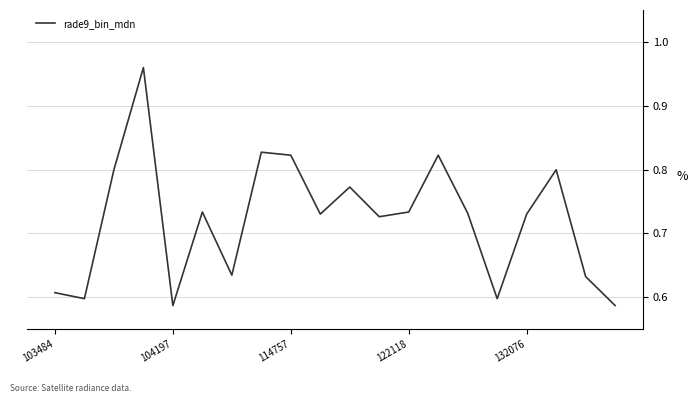

Is it true that the value at 114757 is 1.4?

False